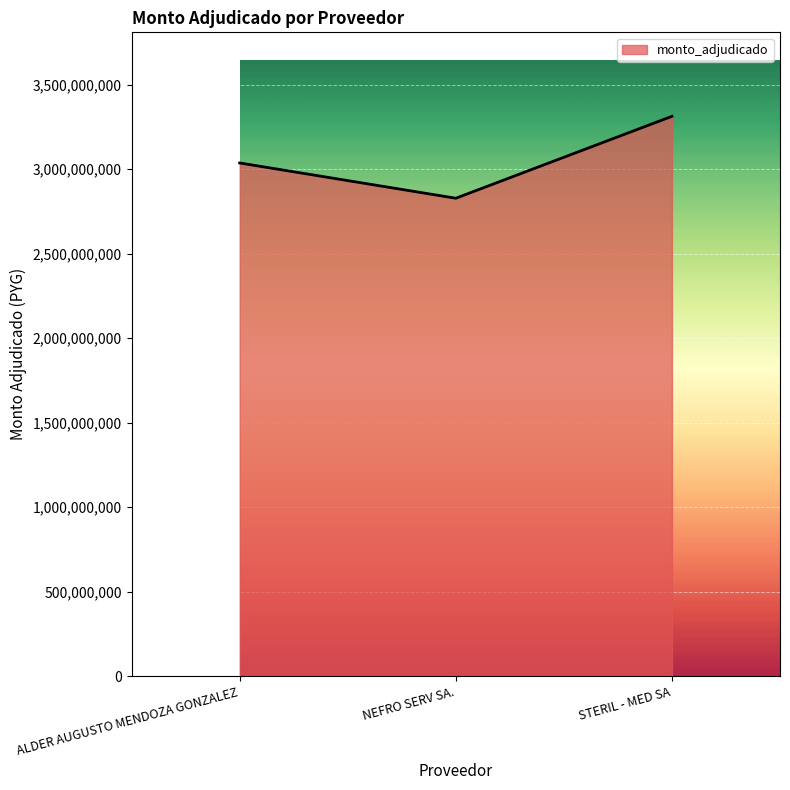

Which label corresponds to the largest value in the chart?

STERIL - MED SA